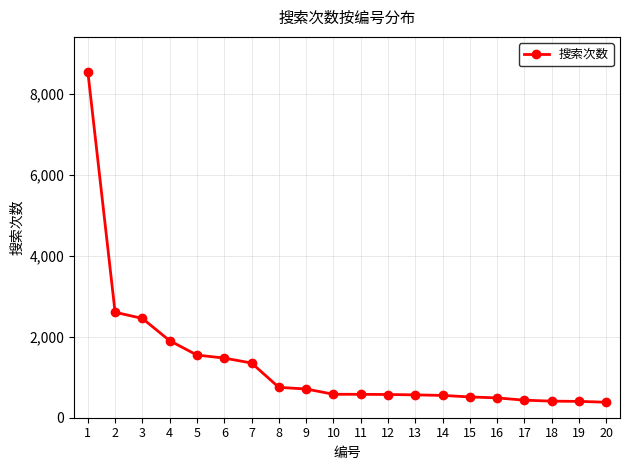

The value at 3 is 4373. True or false?

False